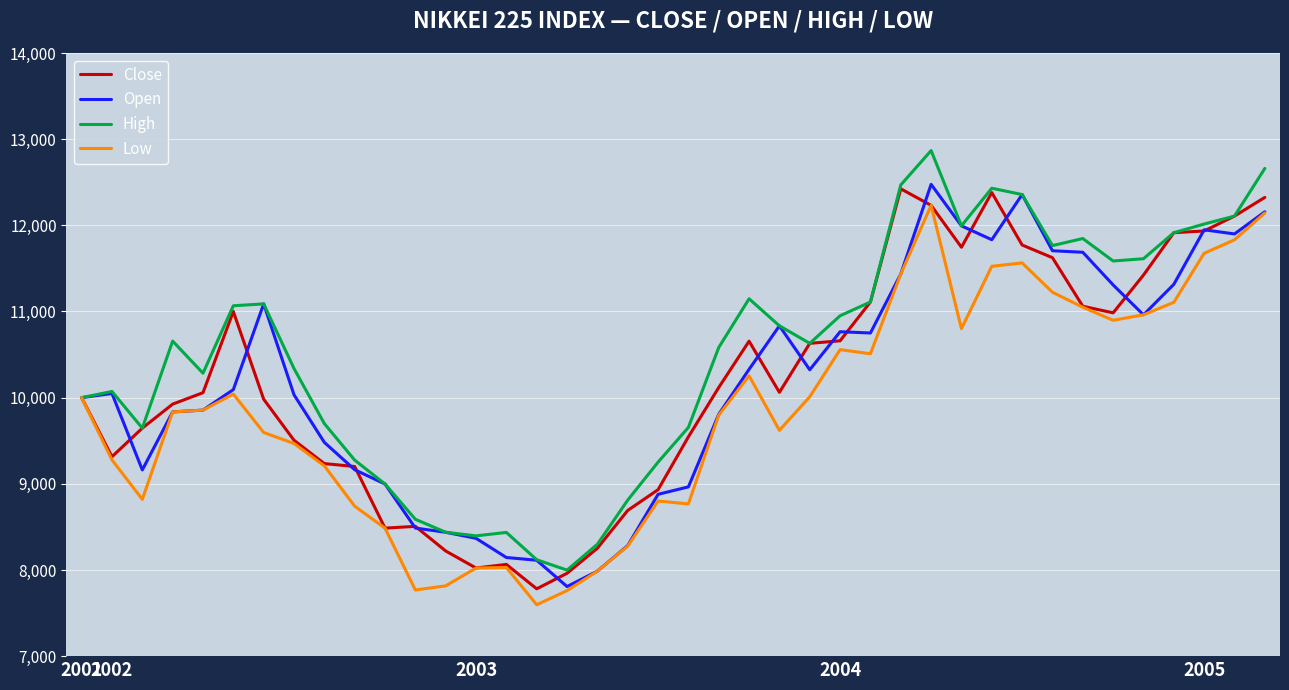

What is the highest value of the Close series?

12423.8